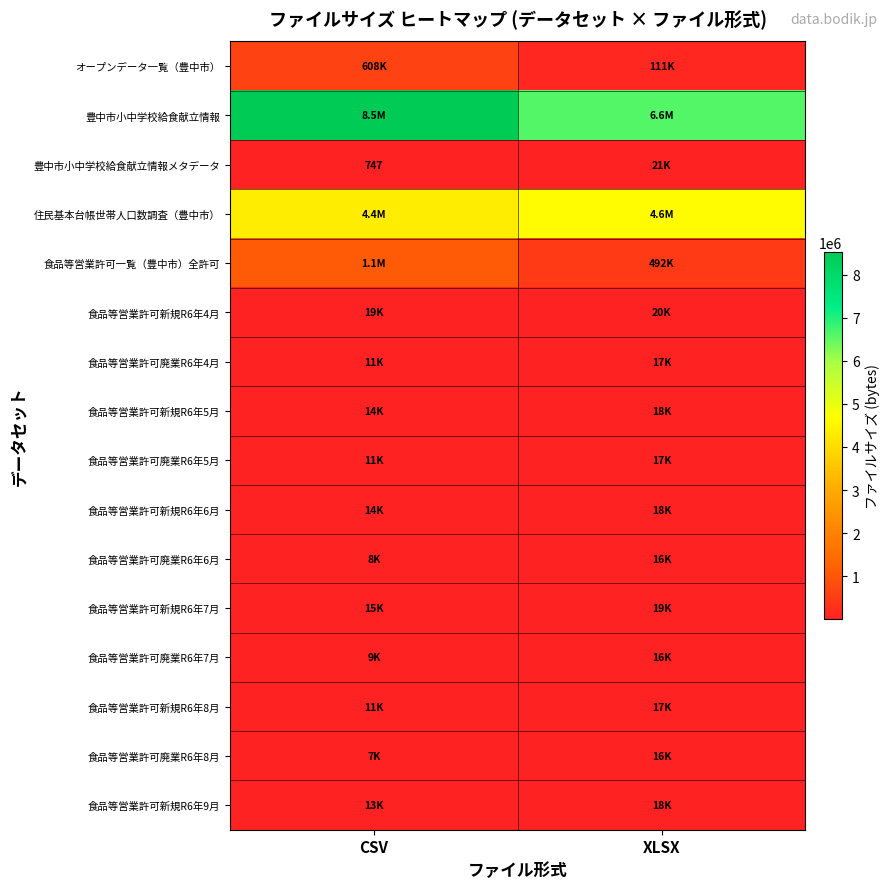

Between XLSX and CSV, which is larger?

CSV